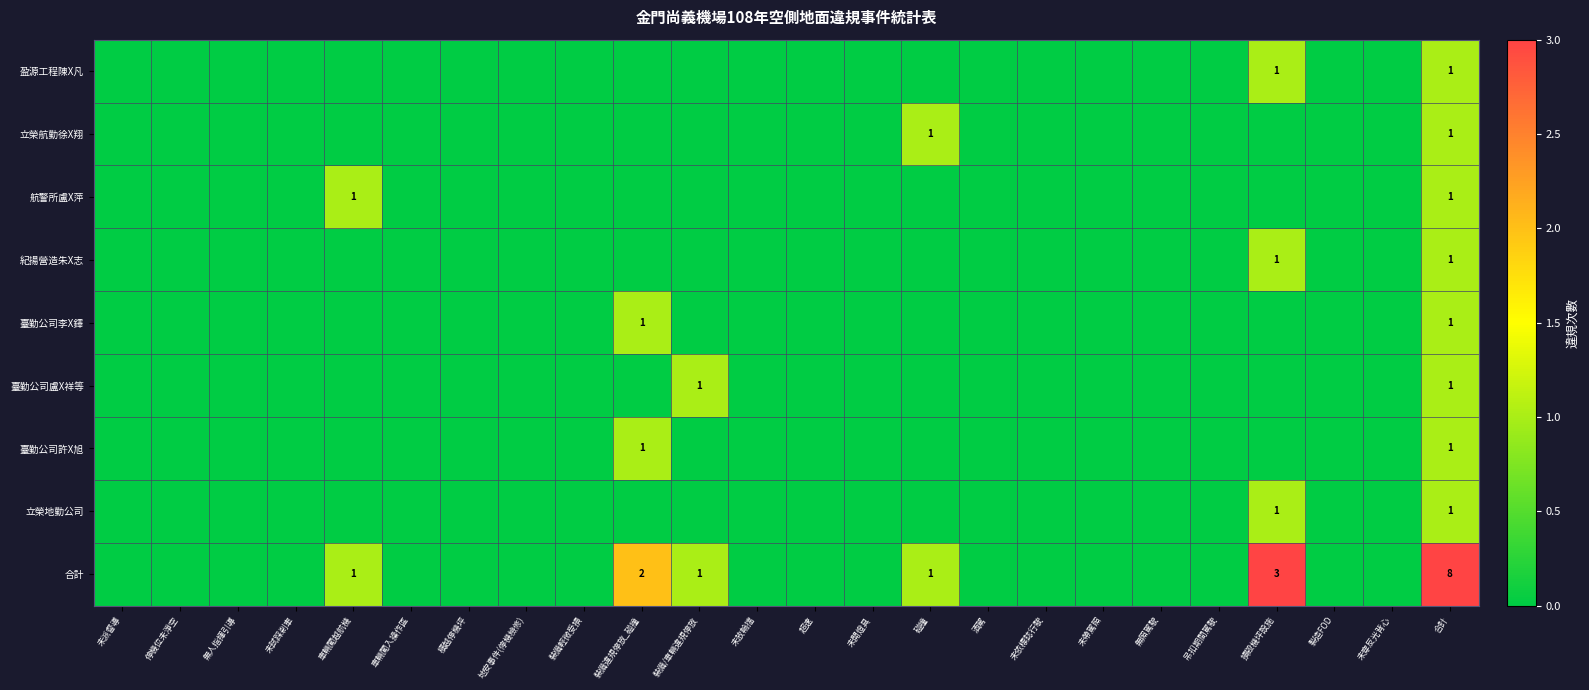

True or false: 立榮地勤公司 has a value of 0 at 損毀機坪設施.

False